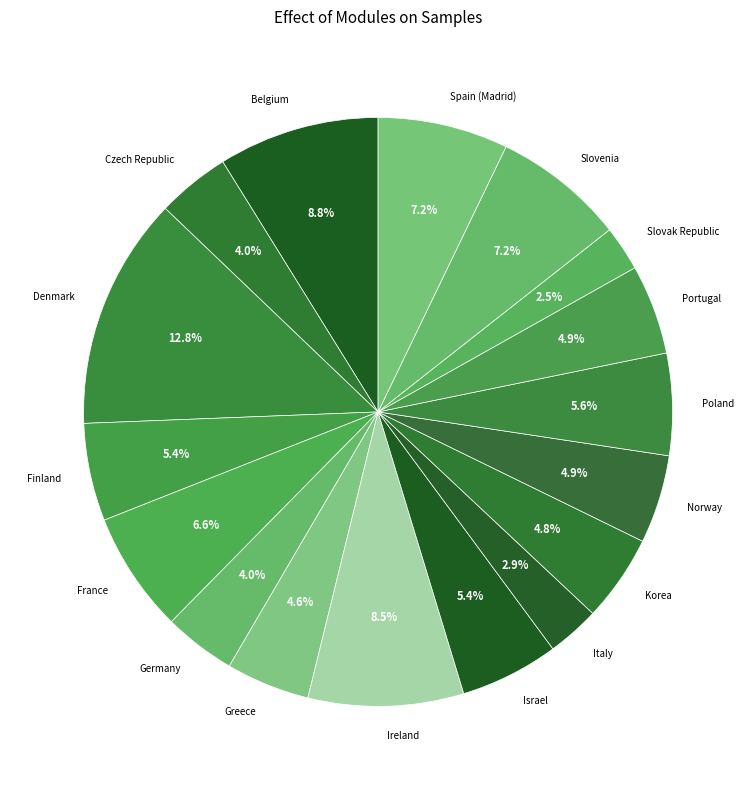

The Slovenia slice represents 1% of the pie. True or false?

False